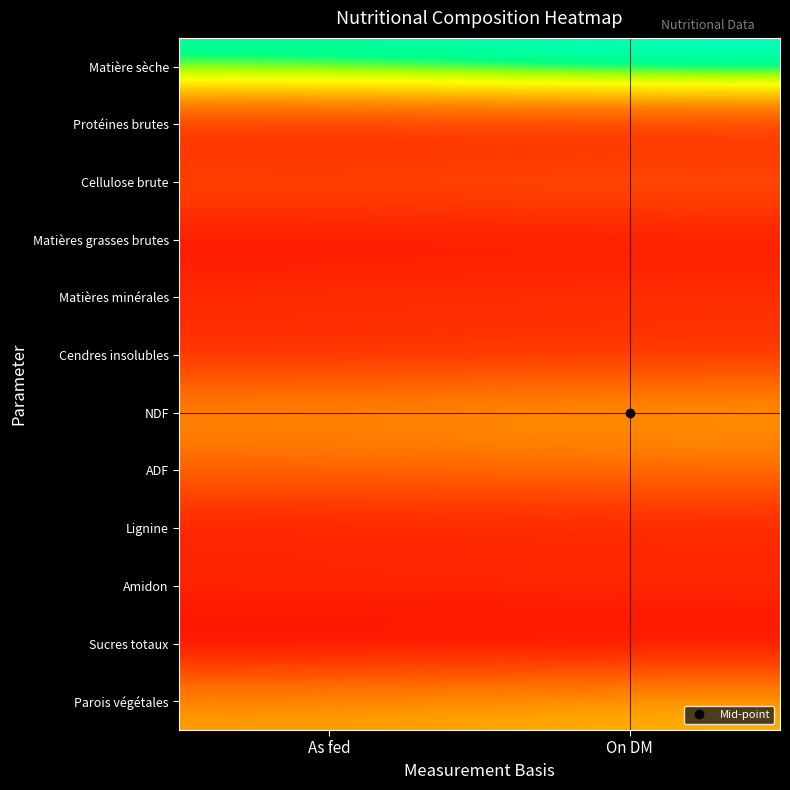

Reading left to right, list all the values displayed in this chart.

Matière sèche: As fed=91.5	On DM=100.0
Protéines brutes: As fed=7.1	On DM=7.8
Cellulose brute: As fed=26.3	On DM=28.7
Matières grasses brutes: As fed=6.5	On DM=7.2
Matières minérales: As fed=15.8	On DM=17.3
Cendres insolubles: As fed=13.6	On DM=14.9
NDF: As fed=45.1	On DM=49.3
ADF: As fed=30.3	On DM=33.2
Lignine: As fed=9.9	On DM=10.8
Amidon: As fed=14.8	On DM=16.1
Sucres totaux: As fed=1.9	On DM=2.1
Parois végétales: As fed=46.8	On DM=51.2